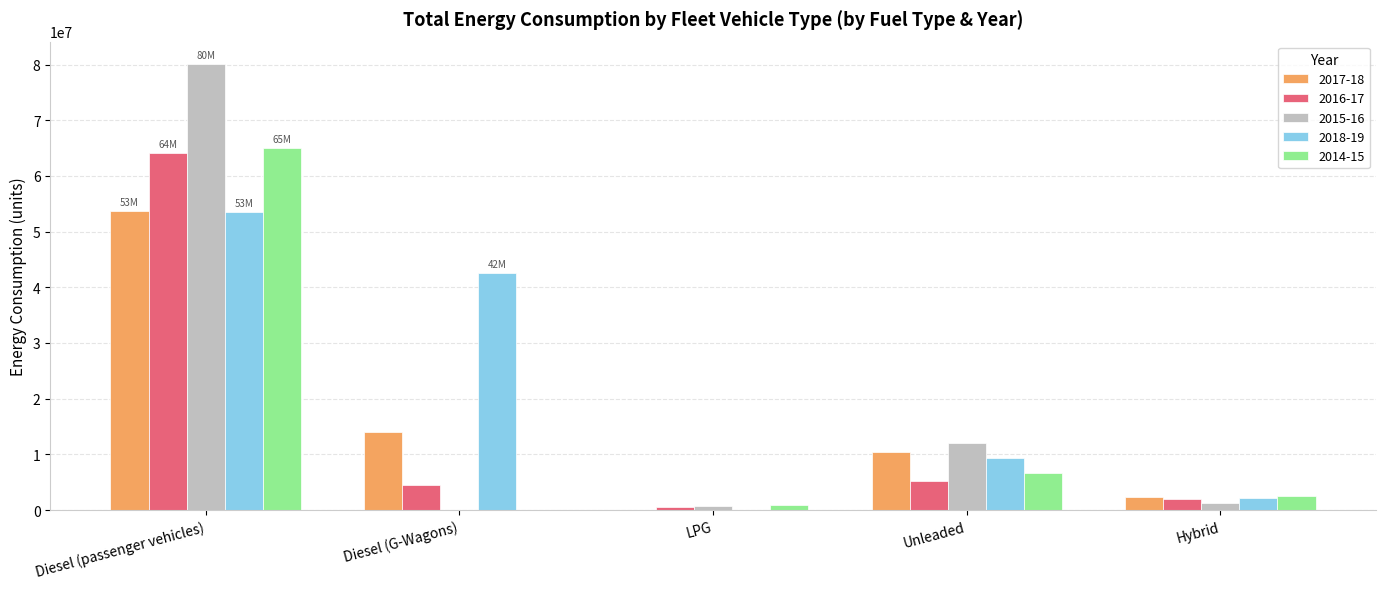

What is the sum of the 2015-16 values at Diesel (G-Wagons) and LPG?

707646